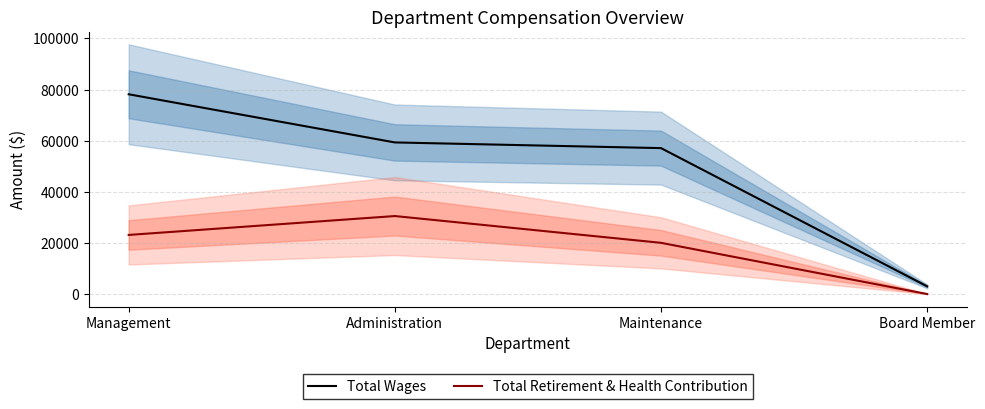

The Total Wages series shows 3000 at Board Member. True or false?

True